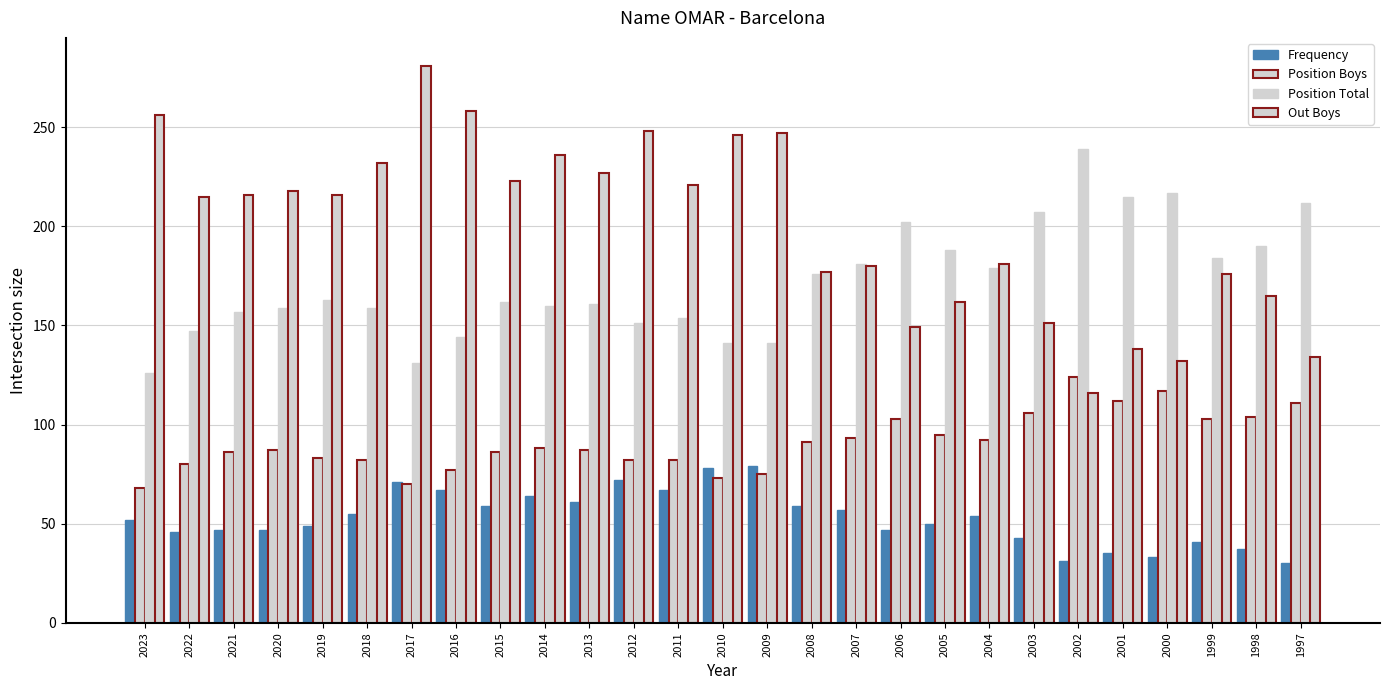

What is the sum of all Frequency values?

1431